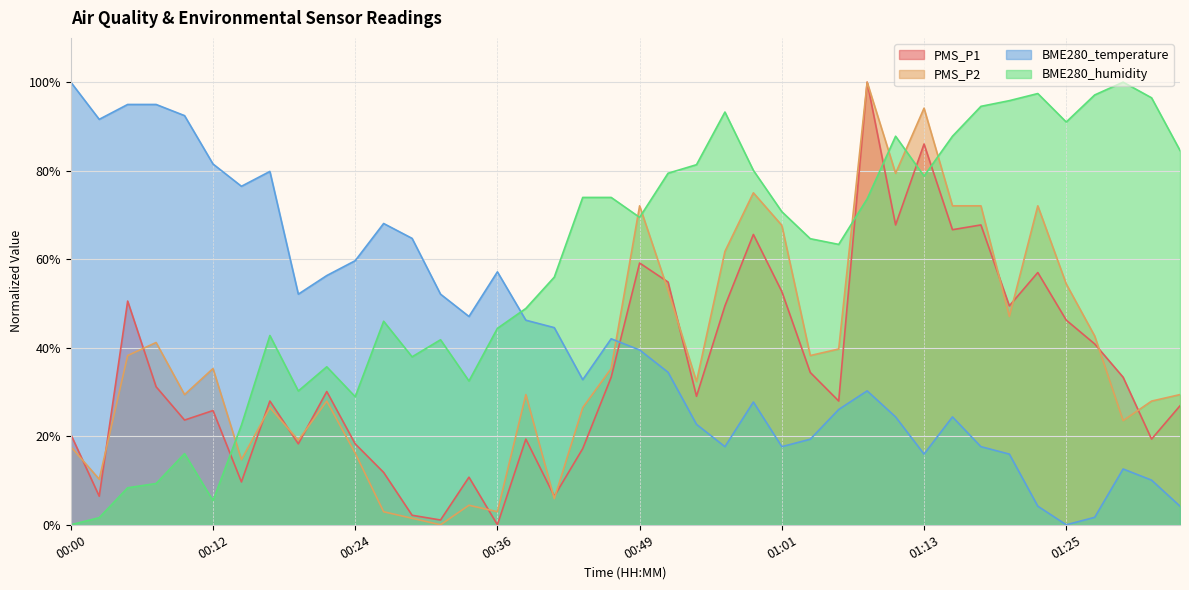

True or false: BME280_temperature has a value of 0.0 at 01:25.

True